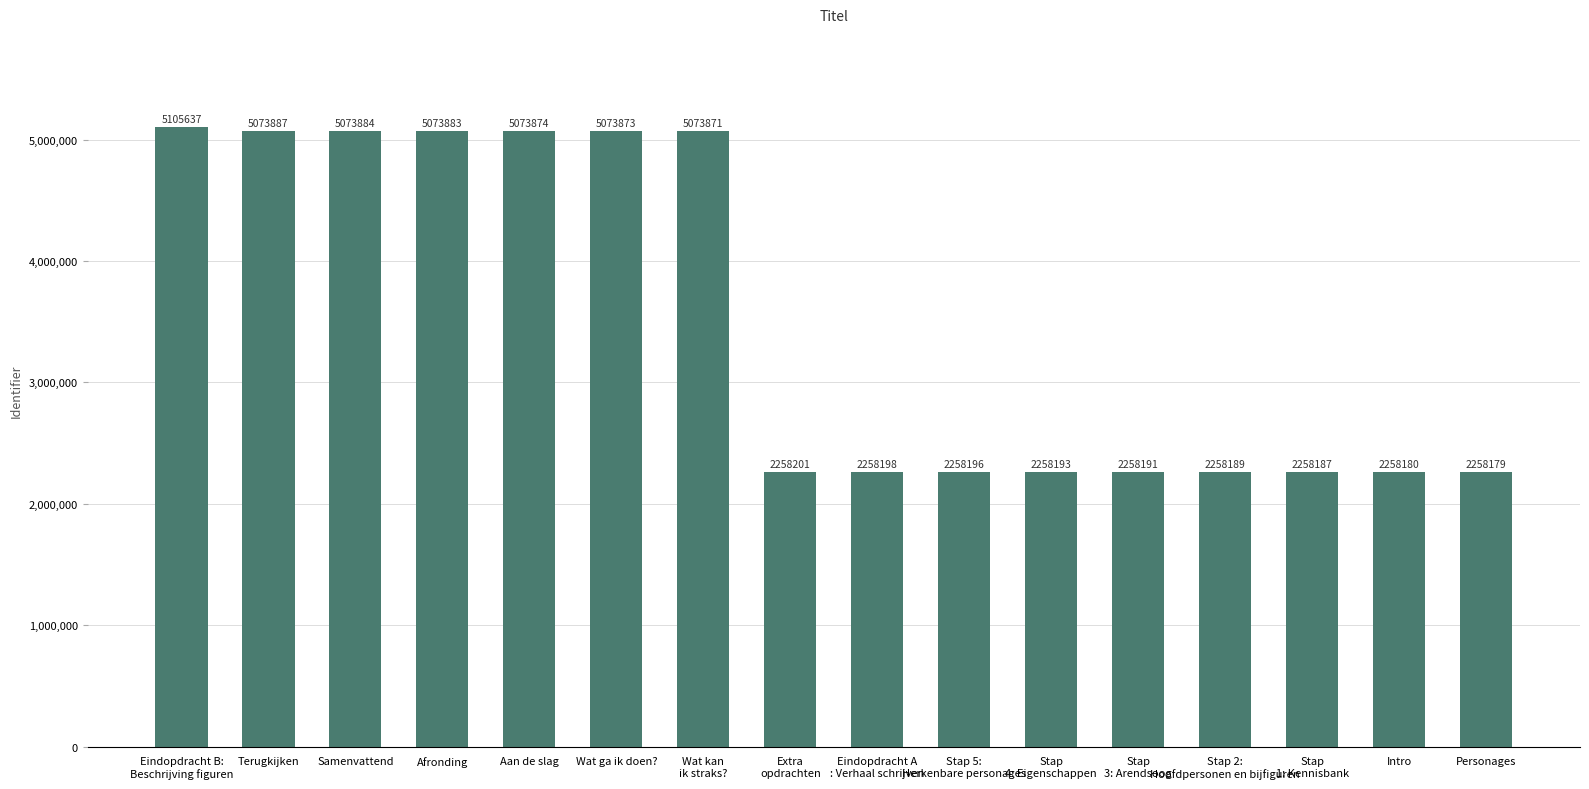

What is the sum of the values at Intro and Stap
3: Arendsoog?

4516371